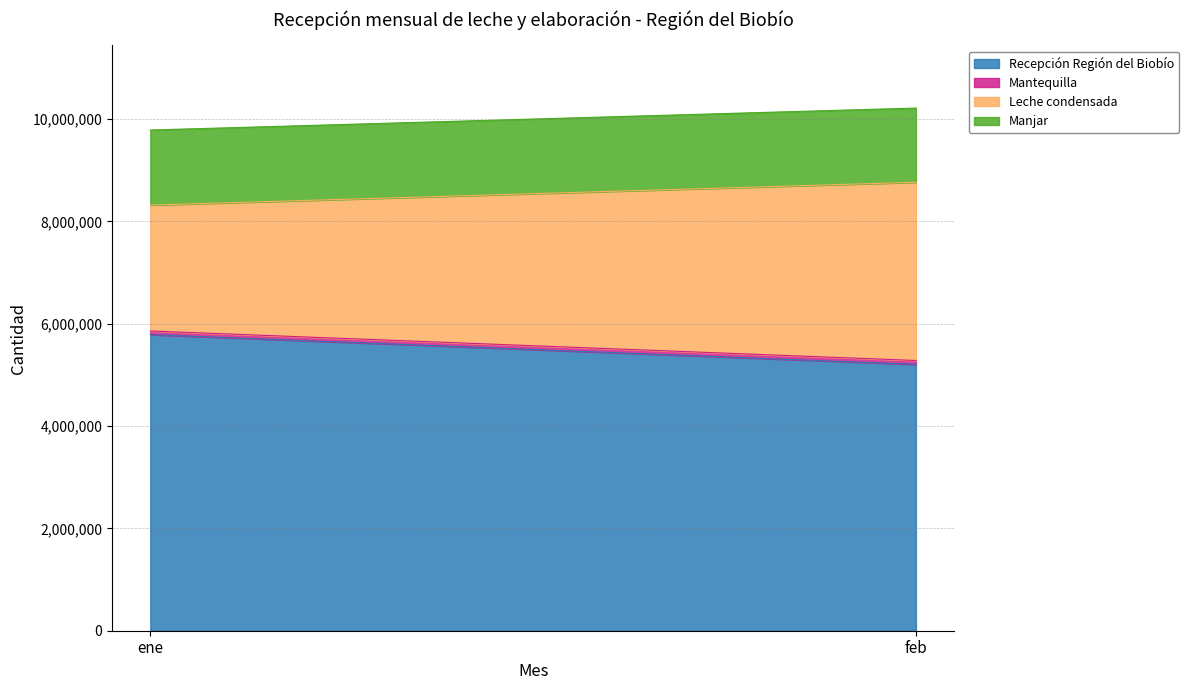

Which series has the largest range (max minus min)?

Leche condensada